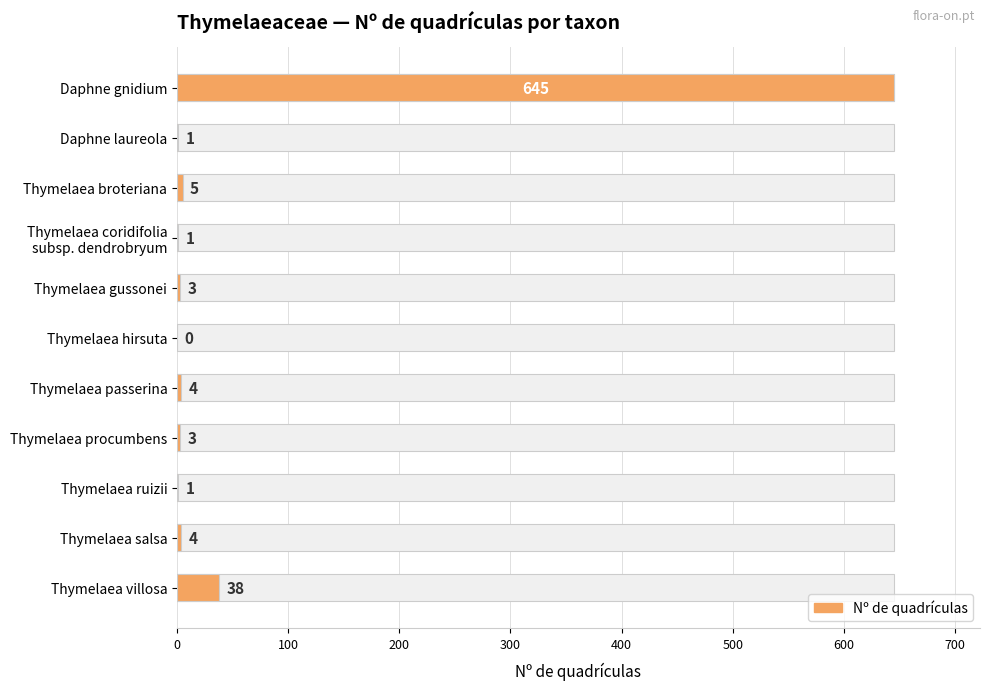

What is the difference between the second highest and minimum values?

38